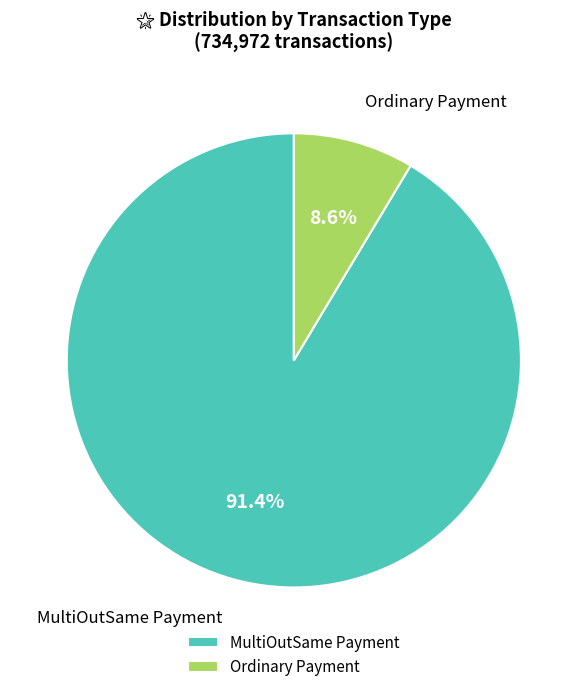

How many segments does this pie chart have?

2